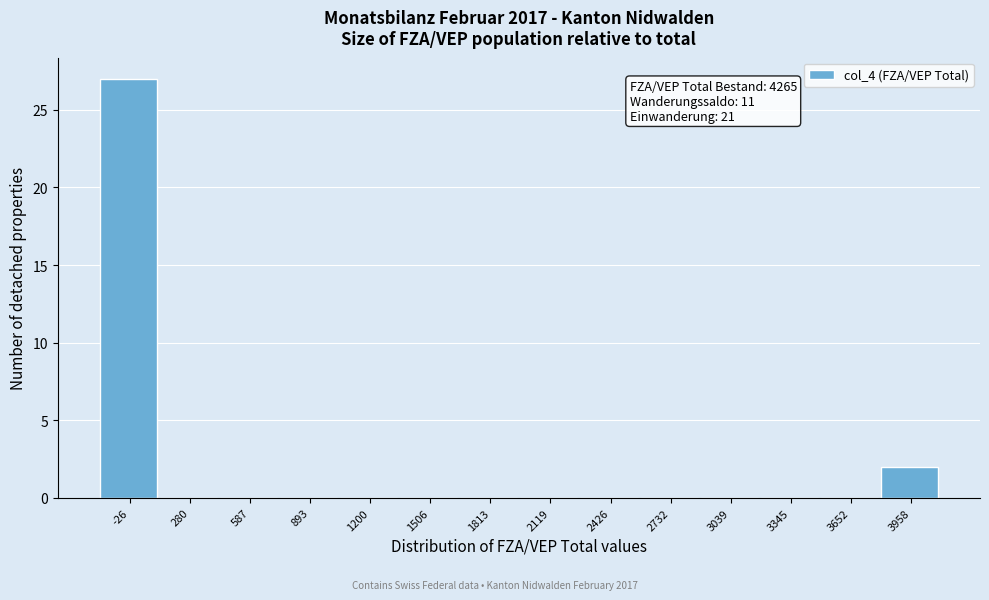

Reading left to right, list all the values displayed in this chart.

-26=27	280=0	587=0	893=0	1200=0	1506=0	1813=0	2119=0	2426=0	2732=0	3039=0	3345=0	3652=0	3958=2